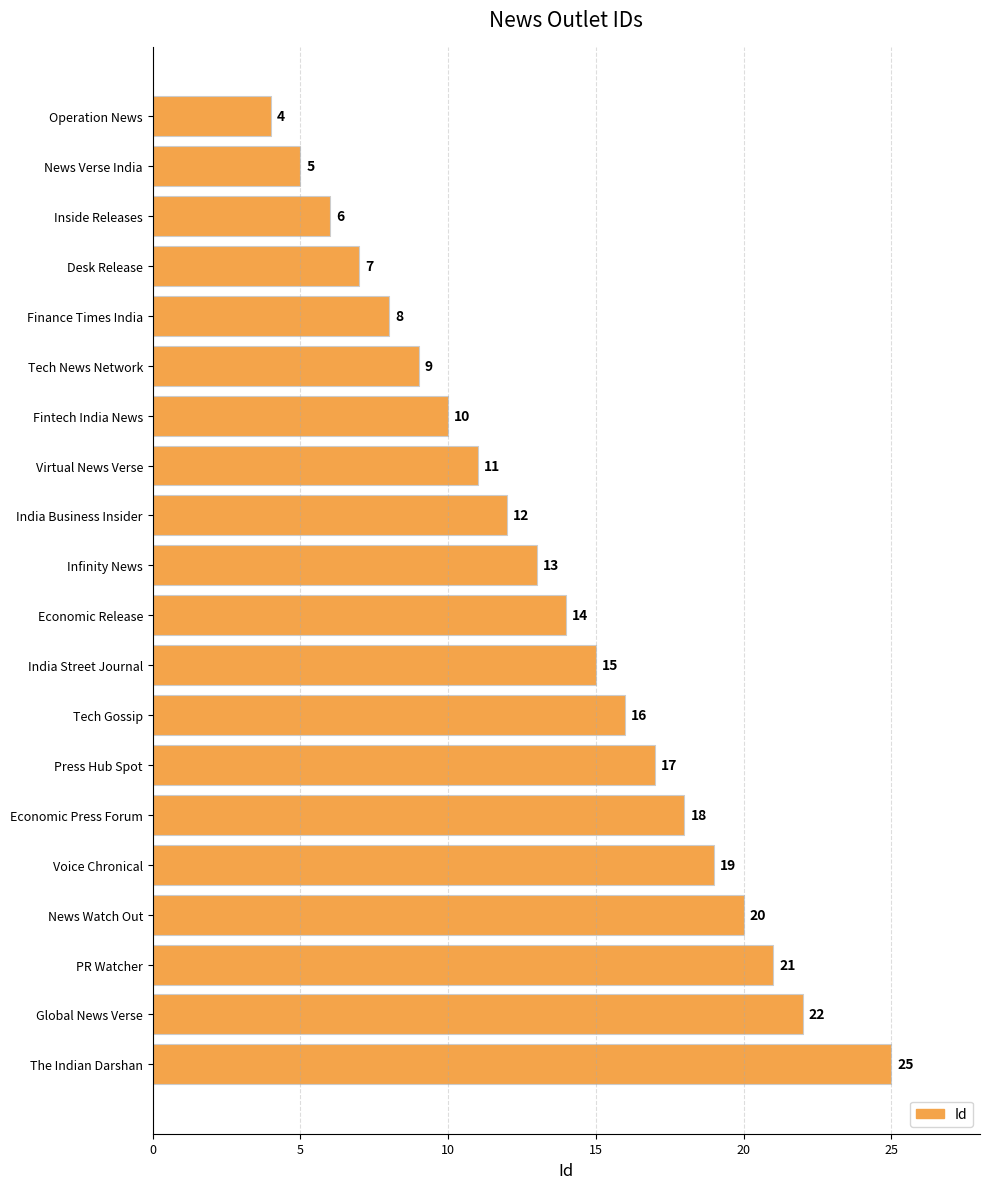

The chart shows a value of 25 at The Indian Darshan. True or false?

True